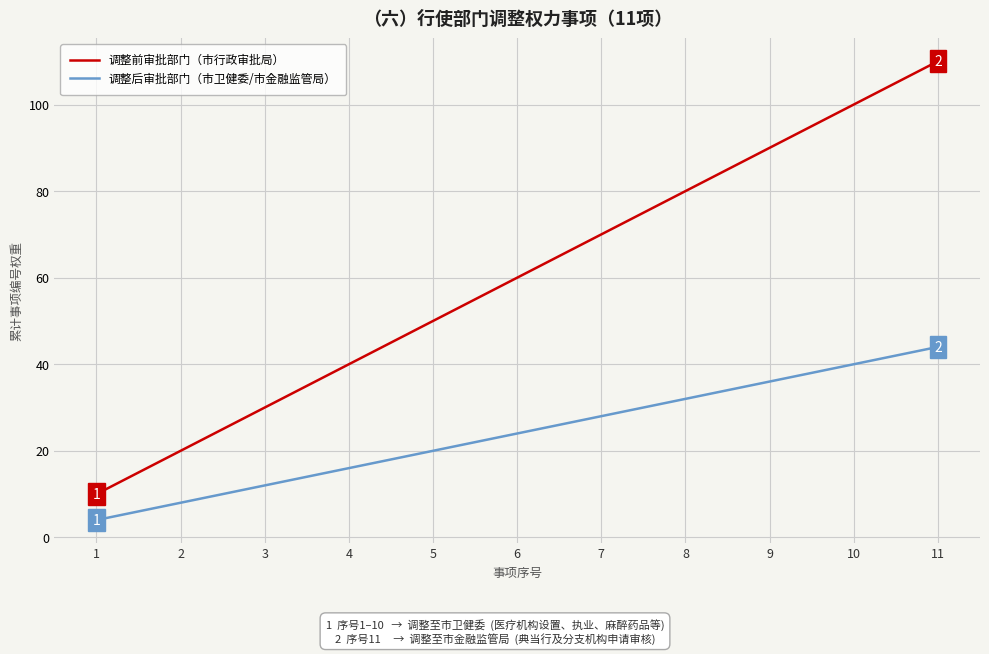

What is the difference between the highest and lowest values at 3?

18